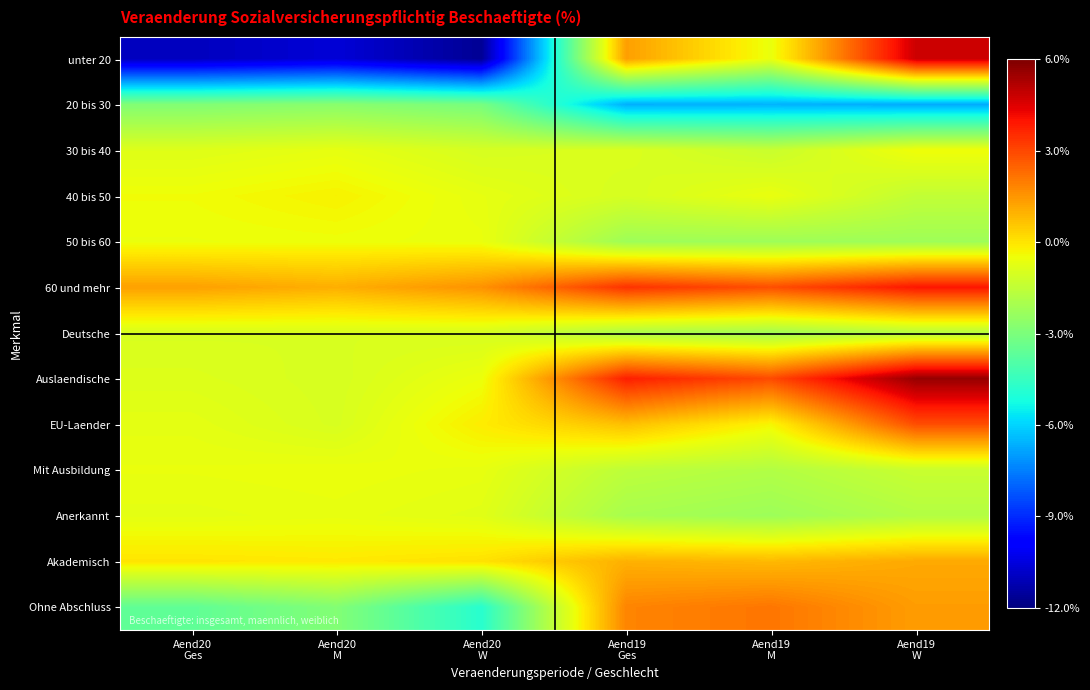

What is the total value across all series at Aend19
Ges?

-4.3